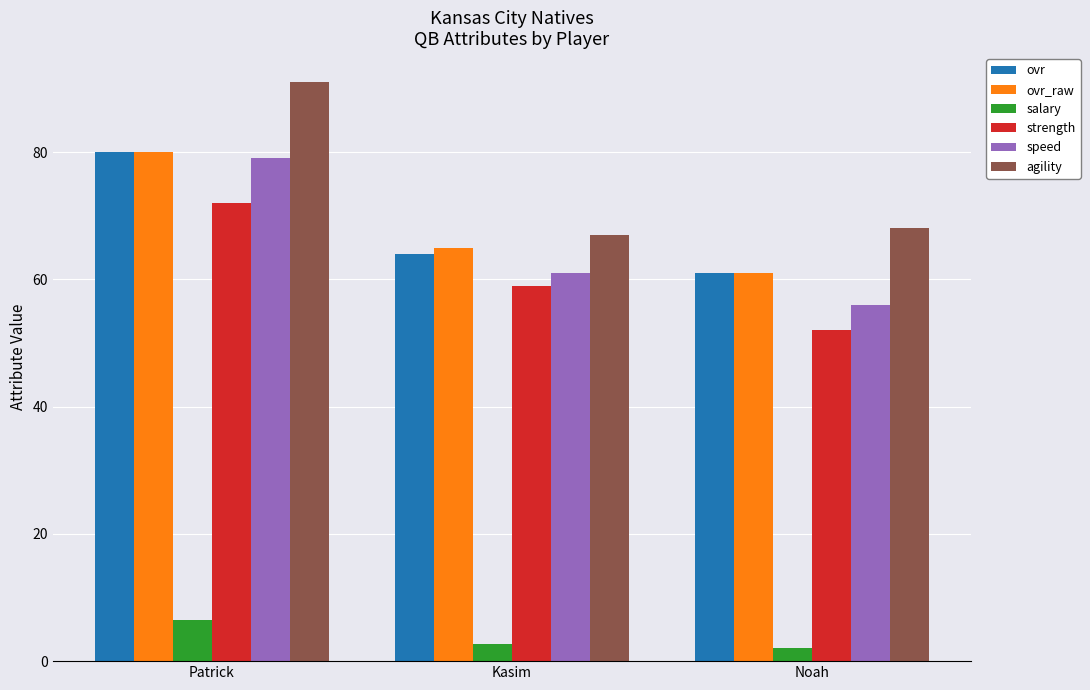

At which label is ovr closest to 70?

Kasim